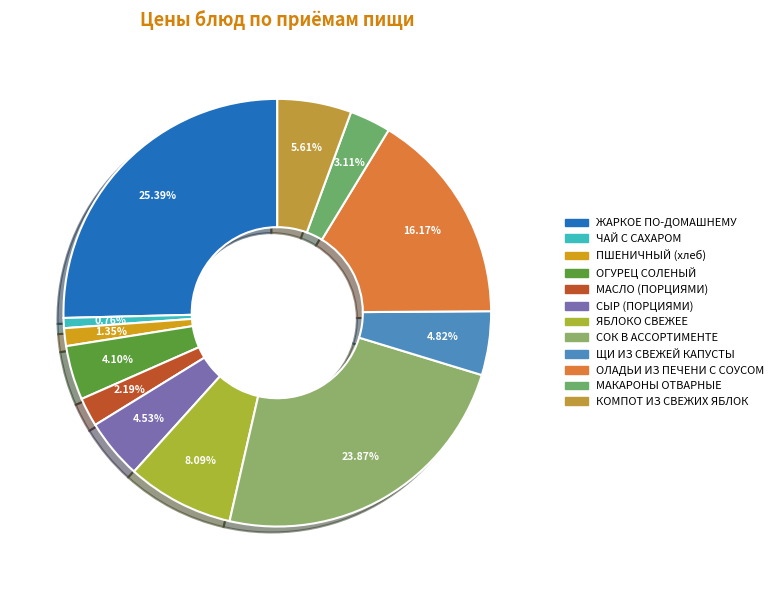

Does КОМПОТ ИЗ СВЕЖИХ ЯБЛОК represent more than half of the total?

No